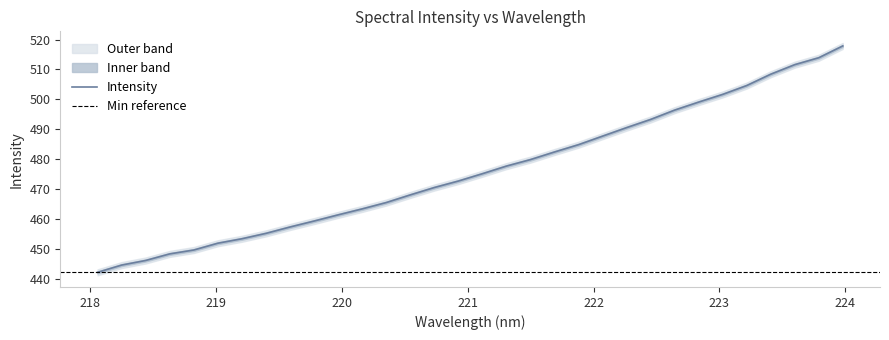

What is the average value?

476.0